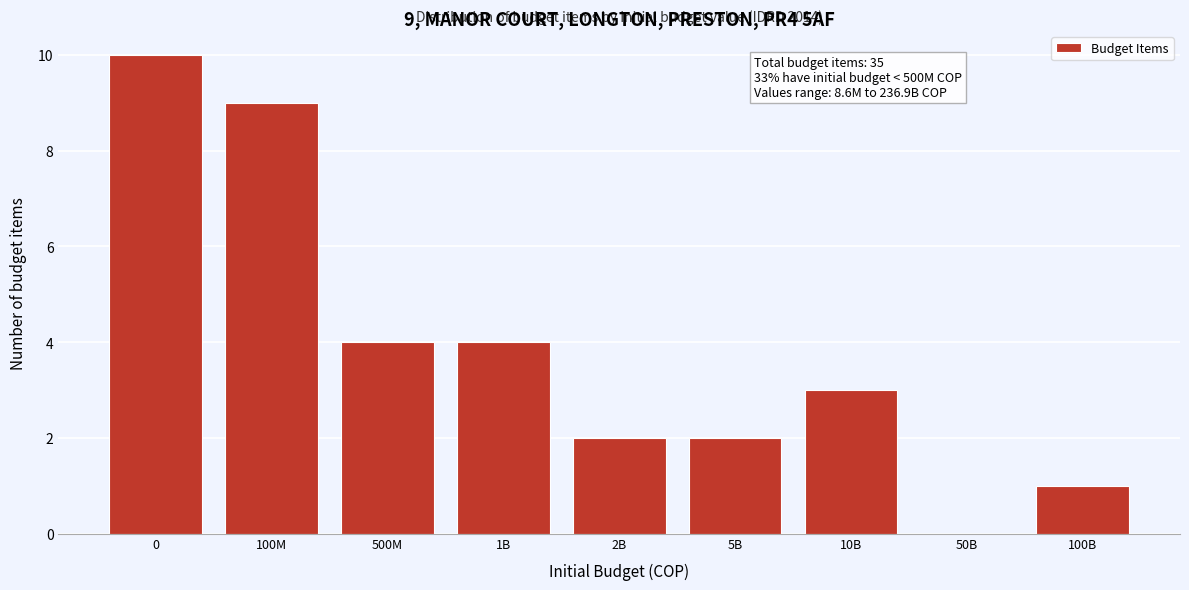

Reading left to right, what are all the values shown in this chart?

0=10	100M=9	500M=4	1B=4	2B=2	5B=2	10B=3	50B=0	100B=1